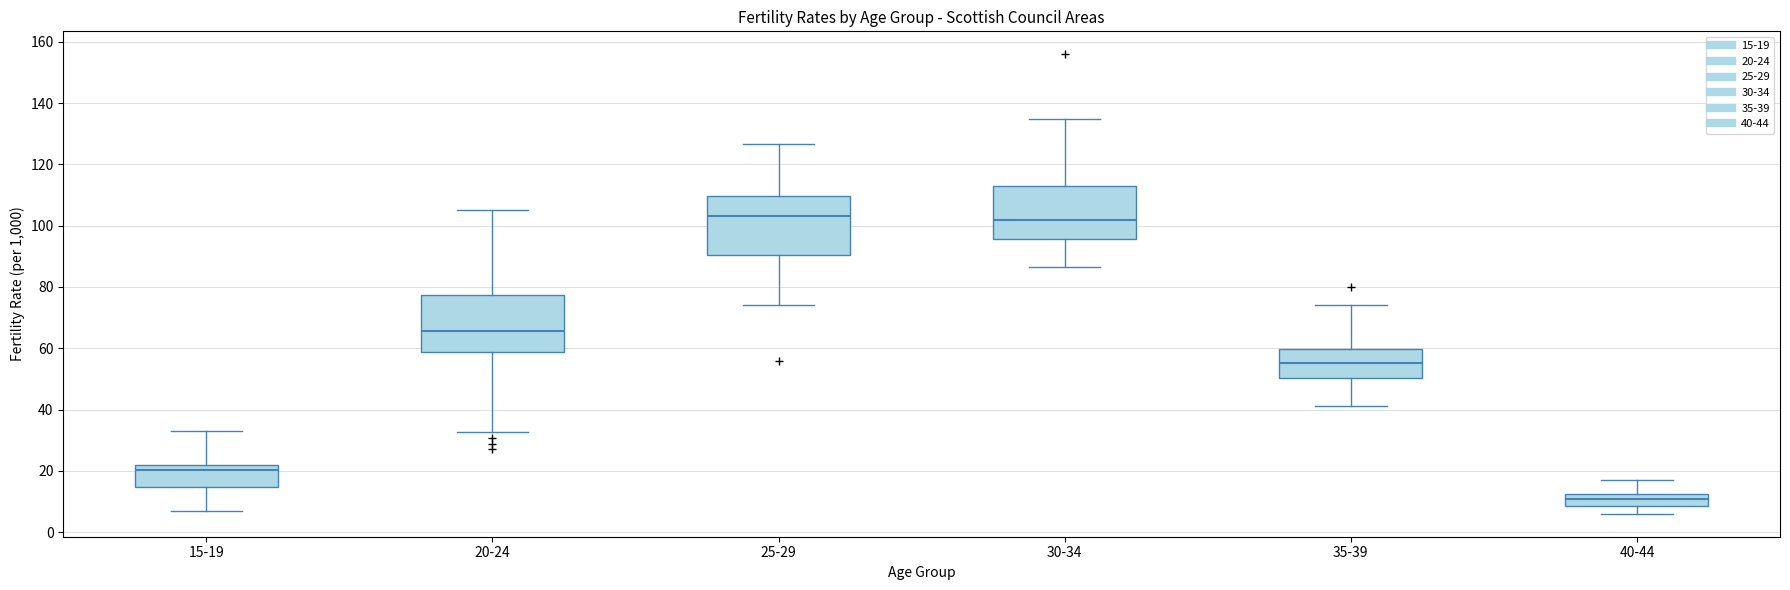

Where is the lower edge of the box for 20-24 on the y-axis? The values are not printed on the chart, so give them approximately, as read against the axis.

58